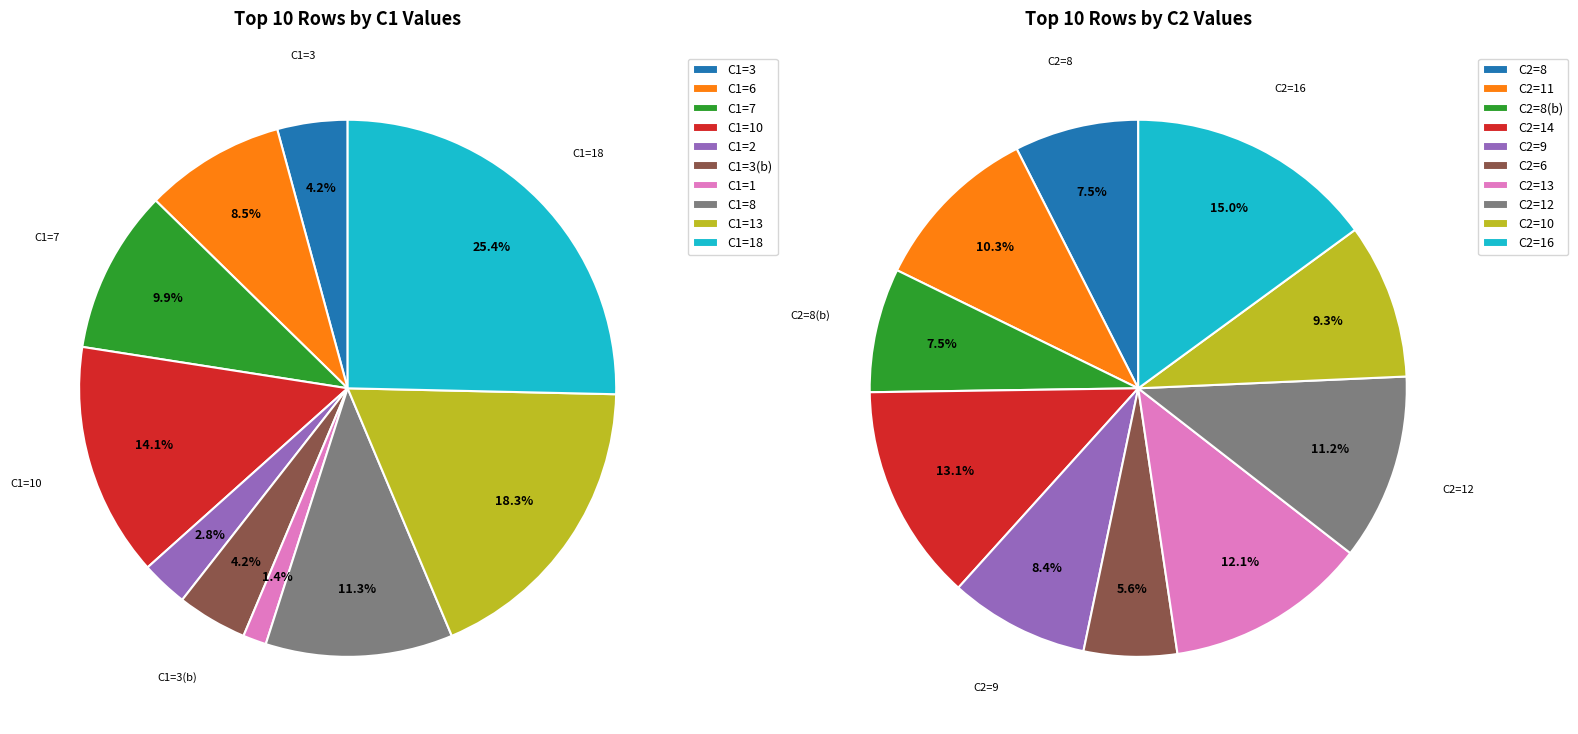

How many slices are in this pie chart?

10